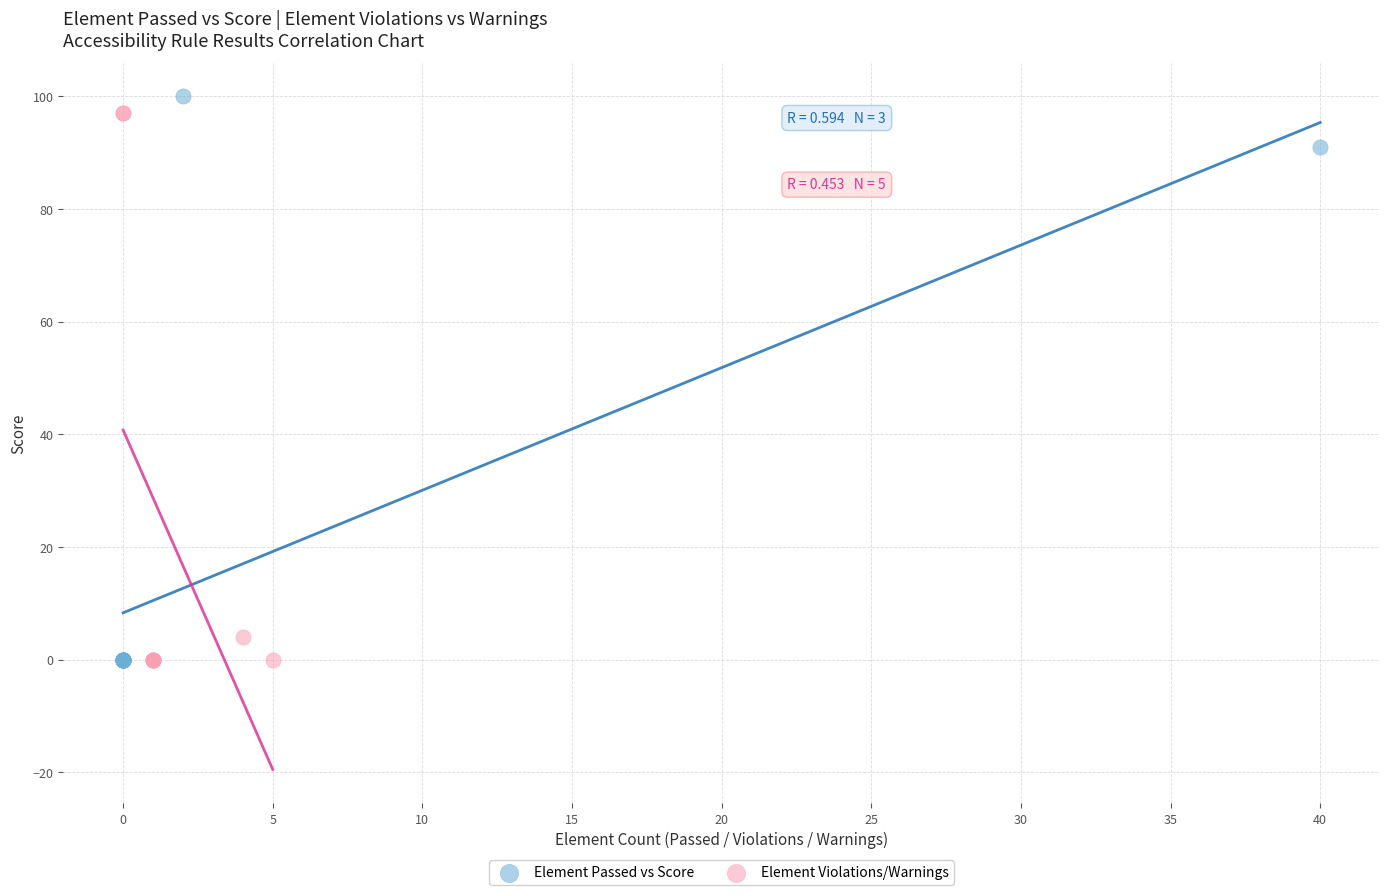

Which series contains the highest Y value?

Element Passed vs Score